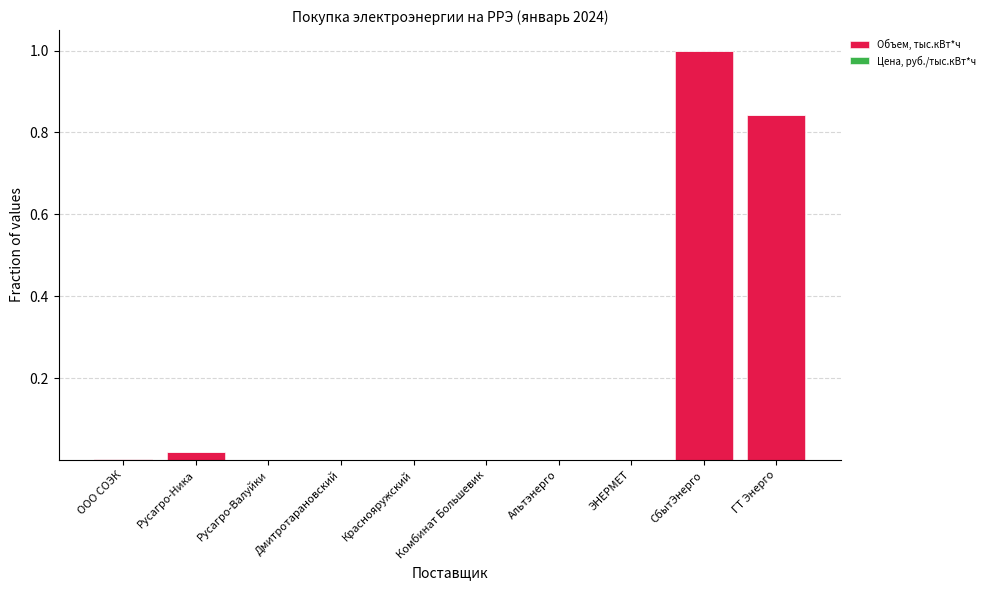

At which category is the sum across all series the highest?

СбытЭнерго